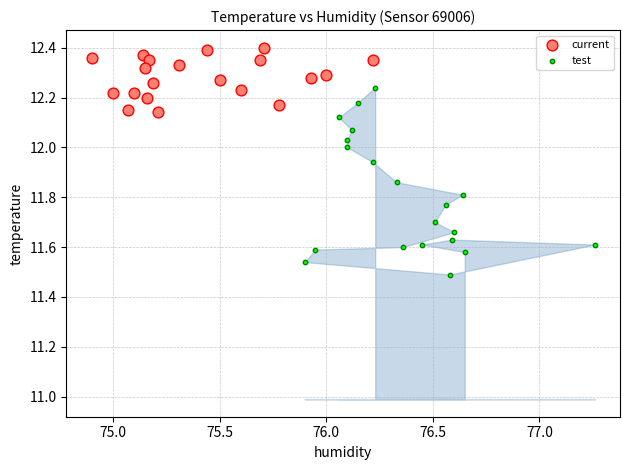

Which series contains the highest Y value?

current